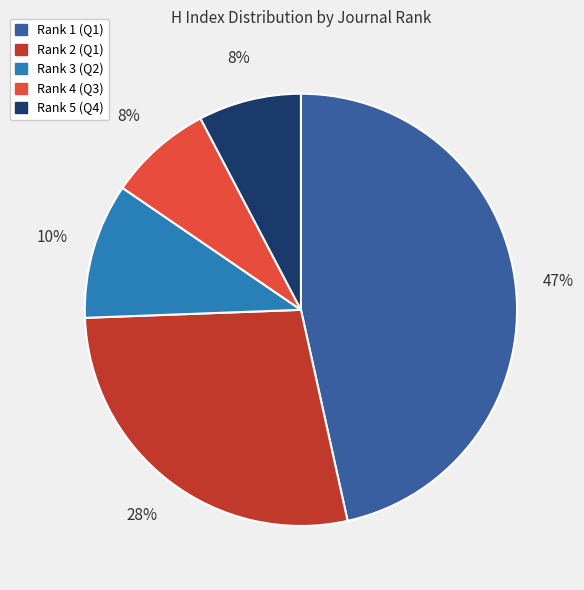

What percentage is the Rank 4 (Q3) slice, to the nearest percent?

8%